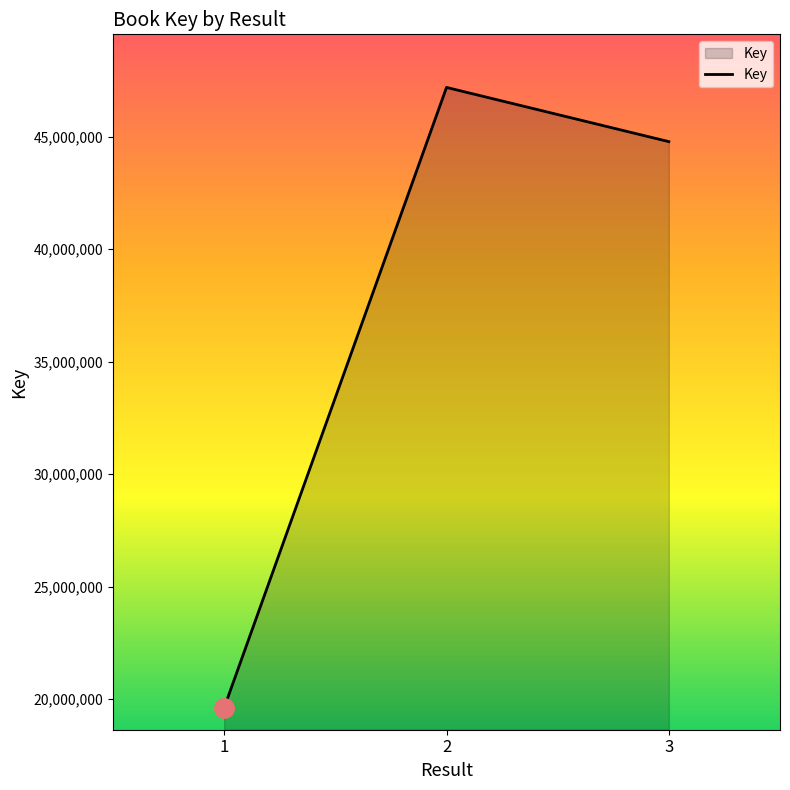

What is the greatest value displayed?

47187131